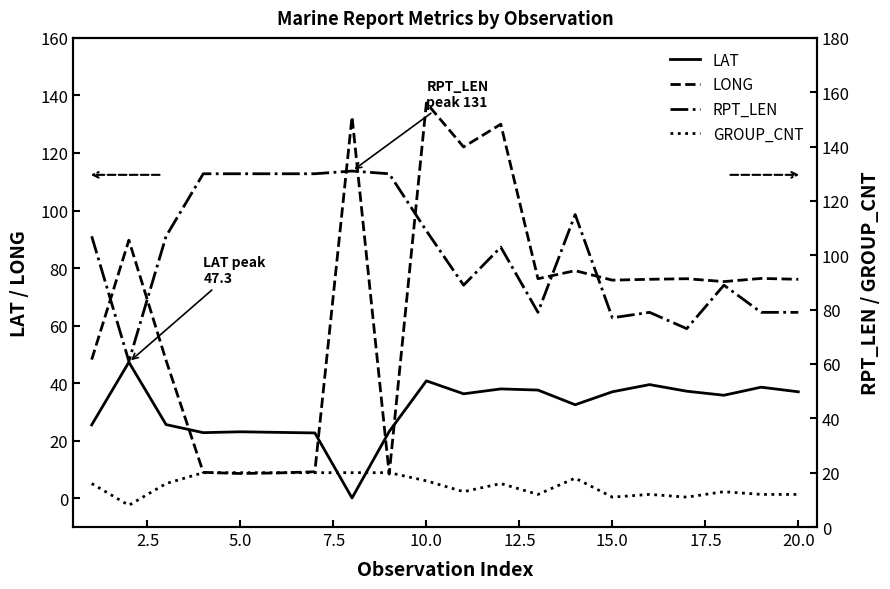

How many data points in GROUP_CNT are less than 16?

9